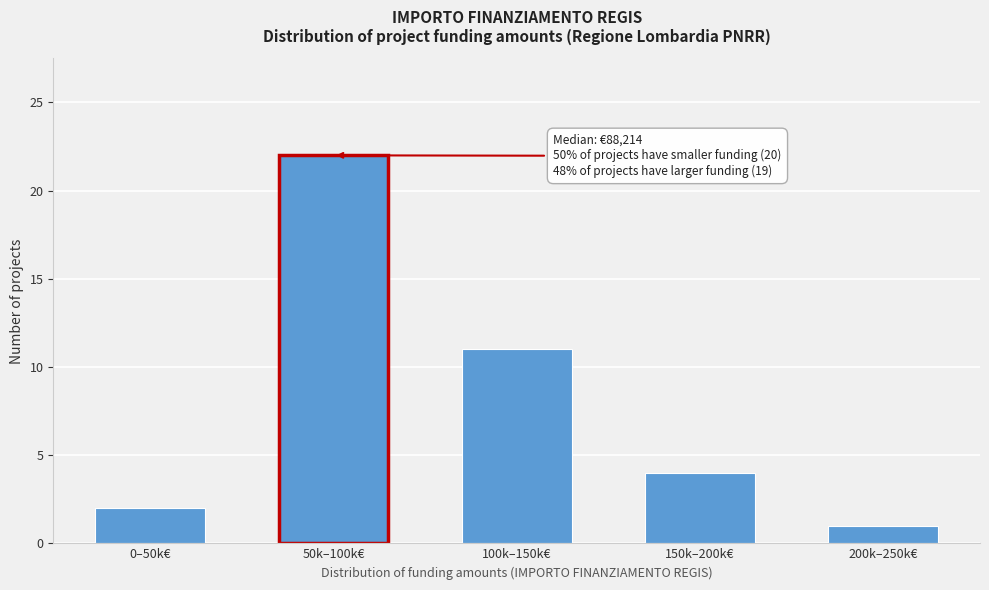

Reading left to right, list all the values displayed in this chart.

2	22	11	4	1